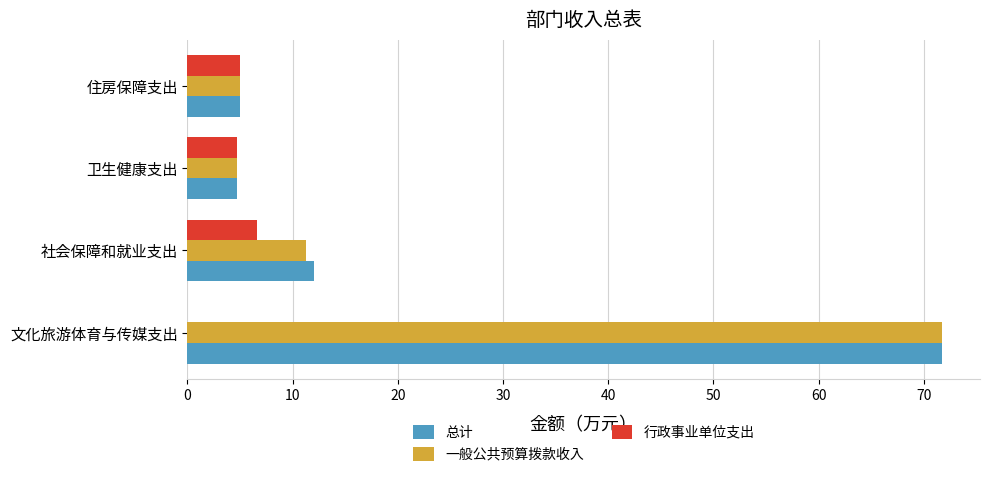

True or false: 一般公共预算拨款收入 has a value of 1.7 at 住房保障支出.

False